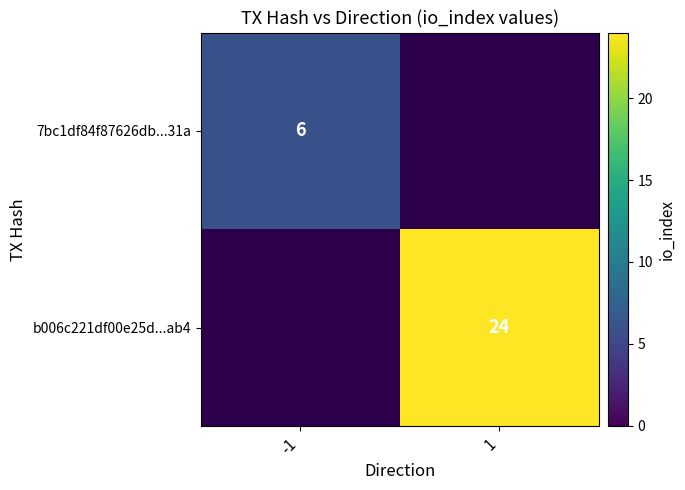

Which label corresponds to the smallest value in the chart?

-1